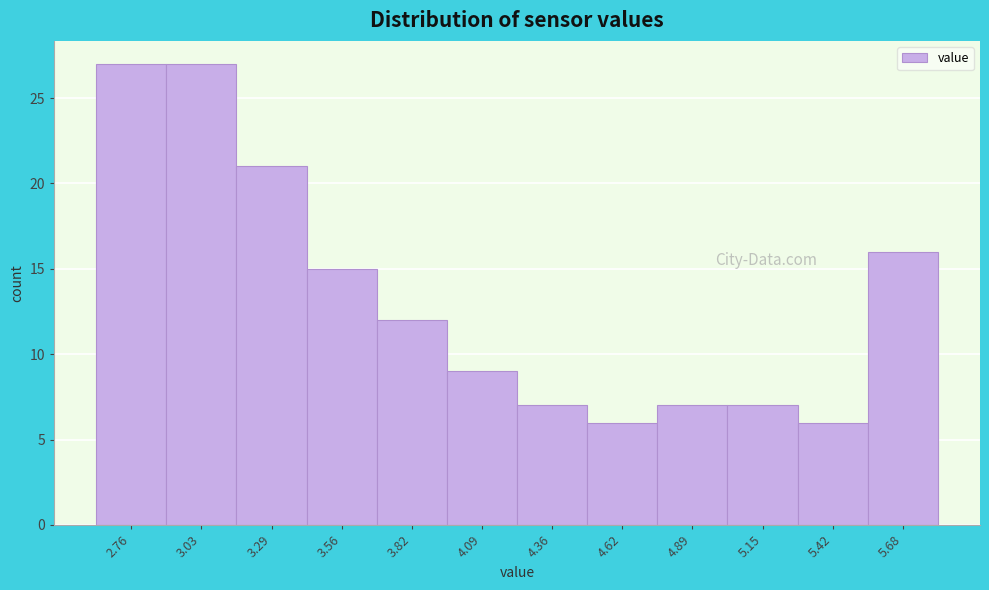

Reading left to right, list all the values displayed in this chart.

2.76=27	3.03=27	3.29=21	3.56=15	3.82=12	4.09=9	4.36=7	4.62=6	4.89=7	5.15=7	5.42=6	5.68=16